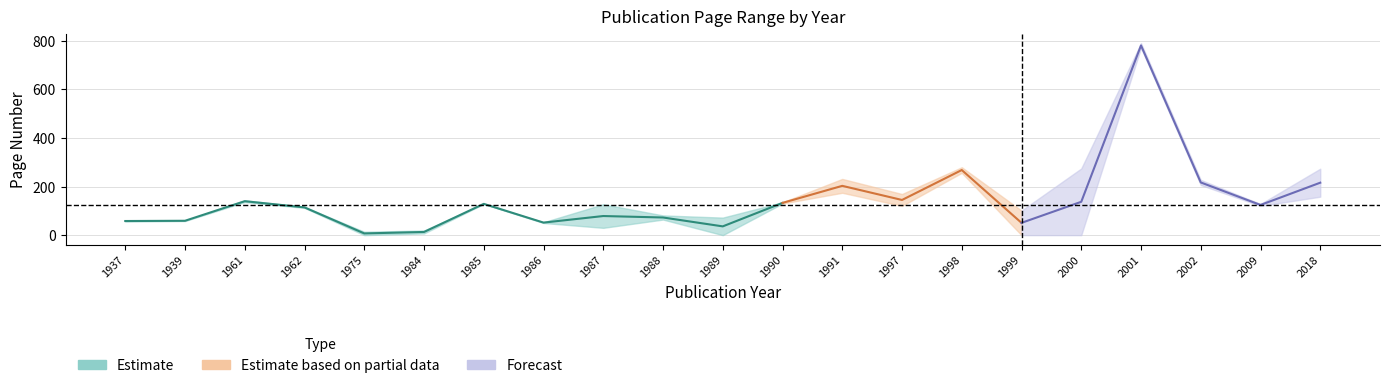

Which category has the highest value in the page_end series?

2001